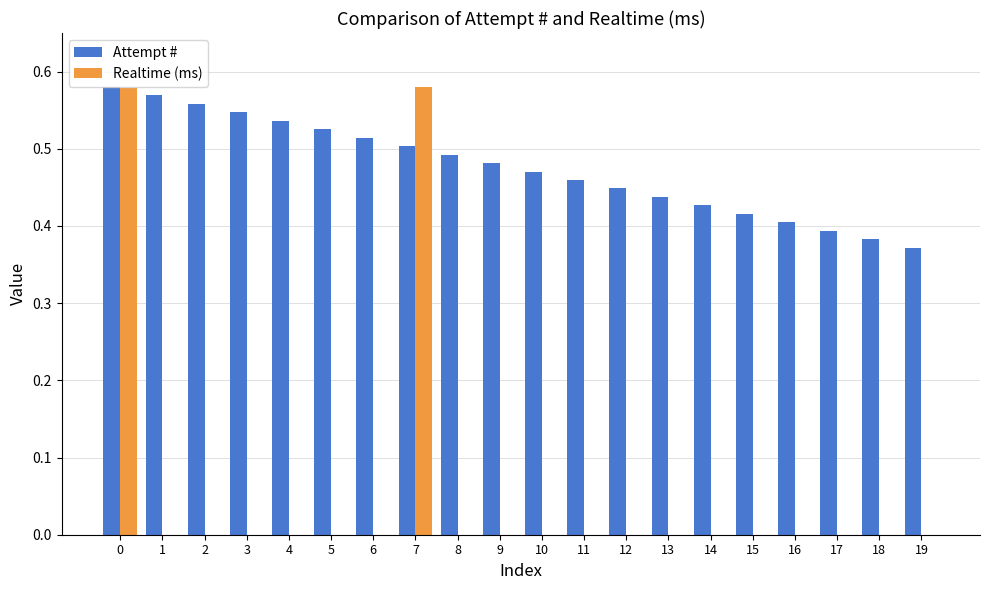

Between 8 and 13, which series saw the biggest shift?

Attempt #